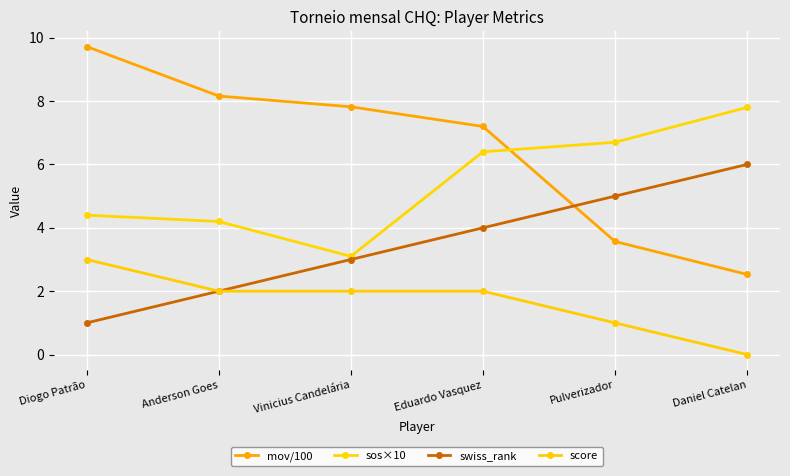

True or false: score and swiss_rank cross at least once.

False